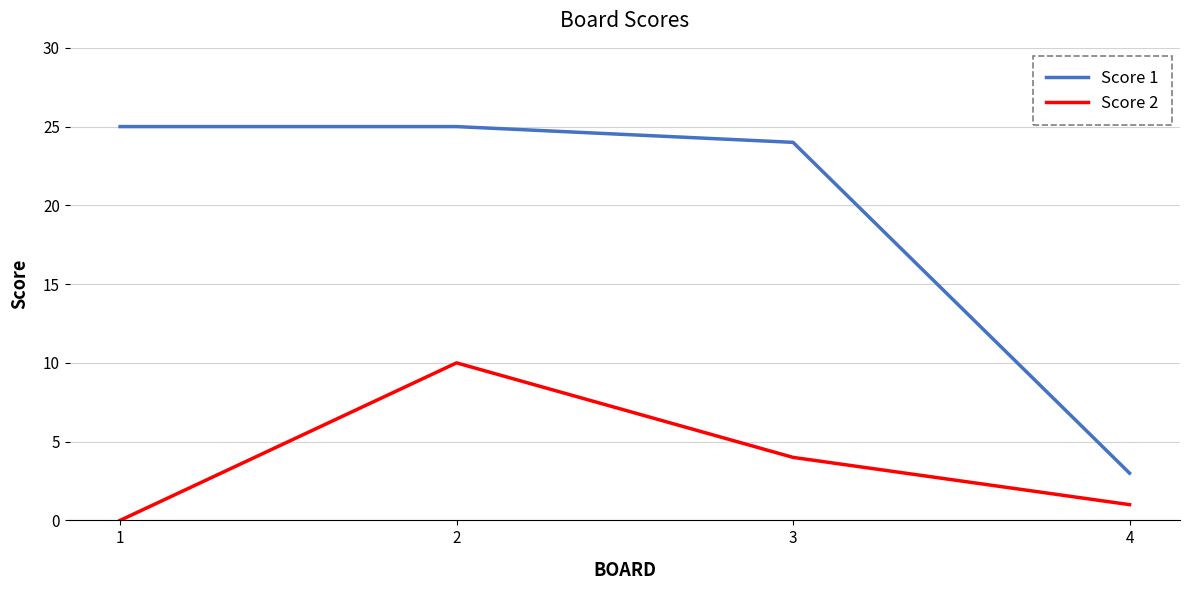

Reading left to right, transcribe all the data shown in this chart.

Score 1: 25	25	24	3
Score 2: 0	10	4	1